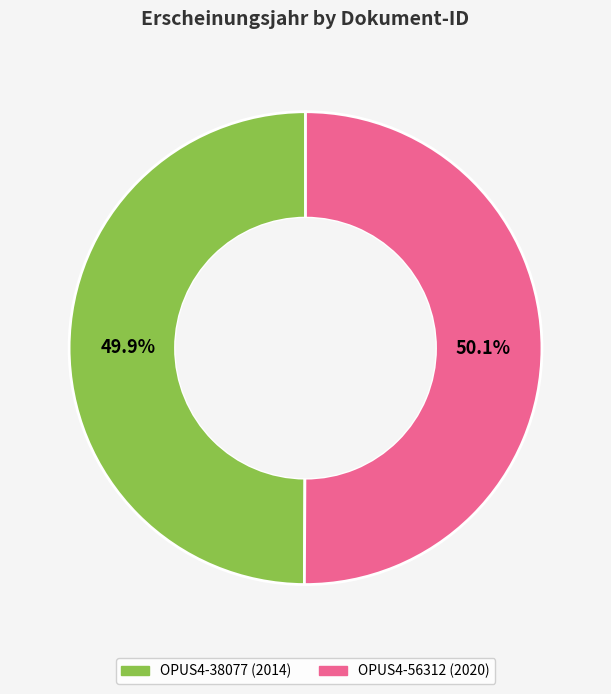

What is the ratio of the value at OPUS4-38077 to the value at OPUS4-56312?

1.0